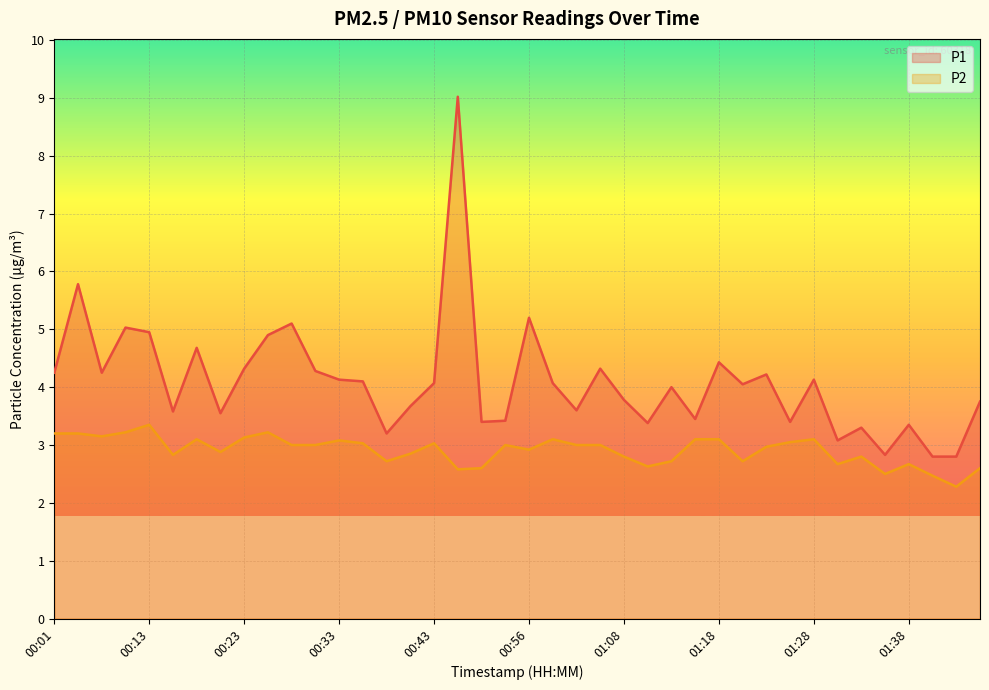

What are all the series names shown in the legend?

P1, P2